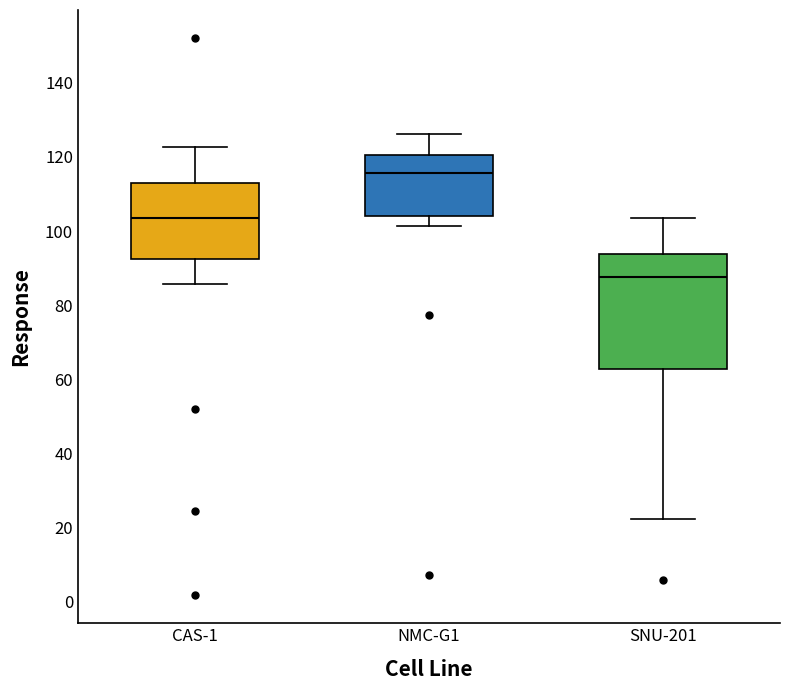

Where is the upper edge of the box for CAS-1 on the y-axis? The values are not printed on the chart, so give them approximately, as read against the axis.

114